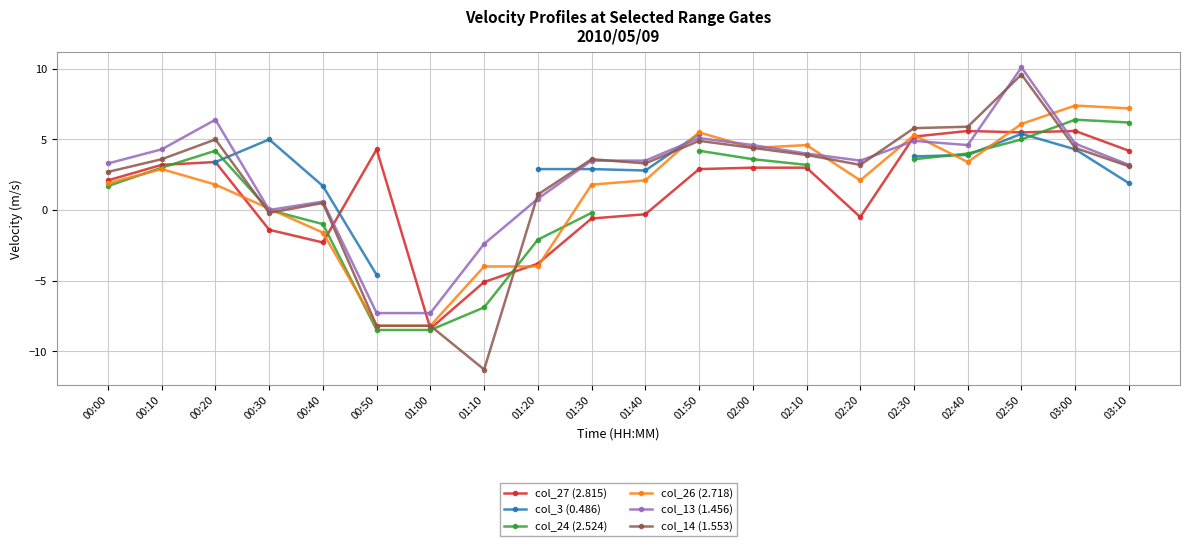

What is the maximum value for col_24 (2.524)?

6.4